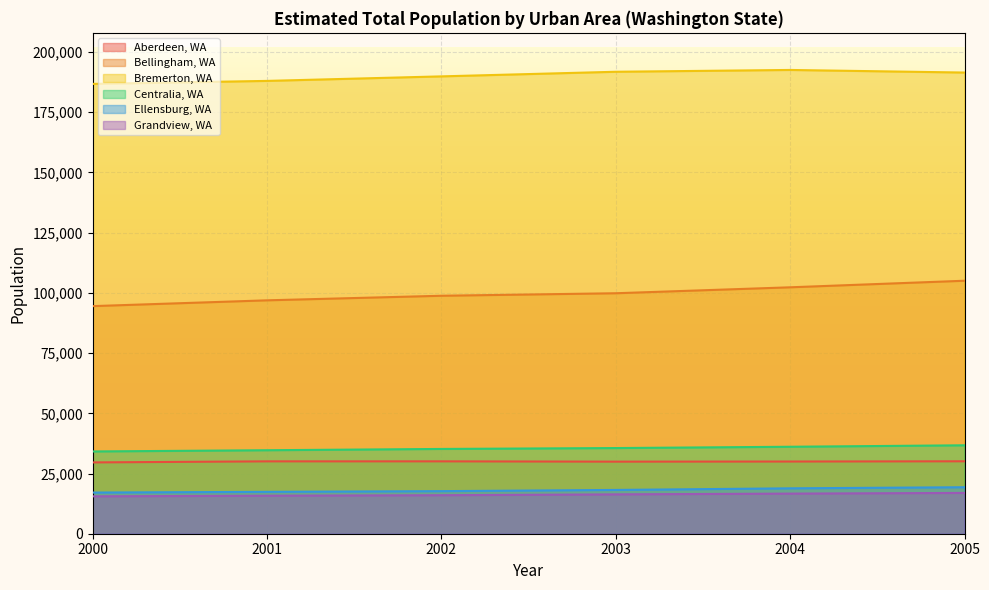

How many lines are shown in the chart?

6